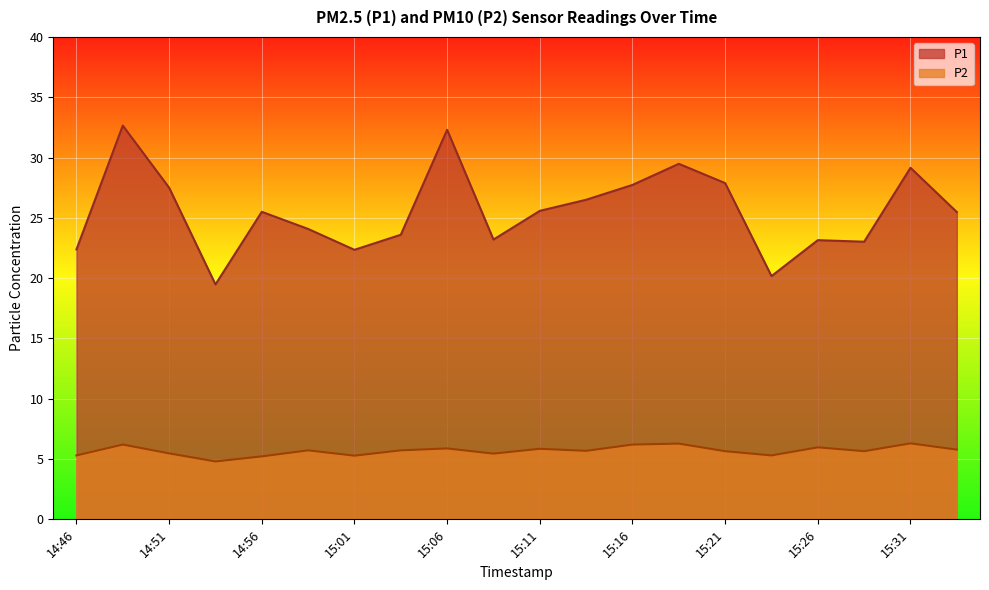

How many values in the P2 series exceed 5?

19